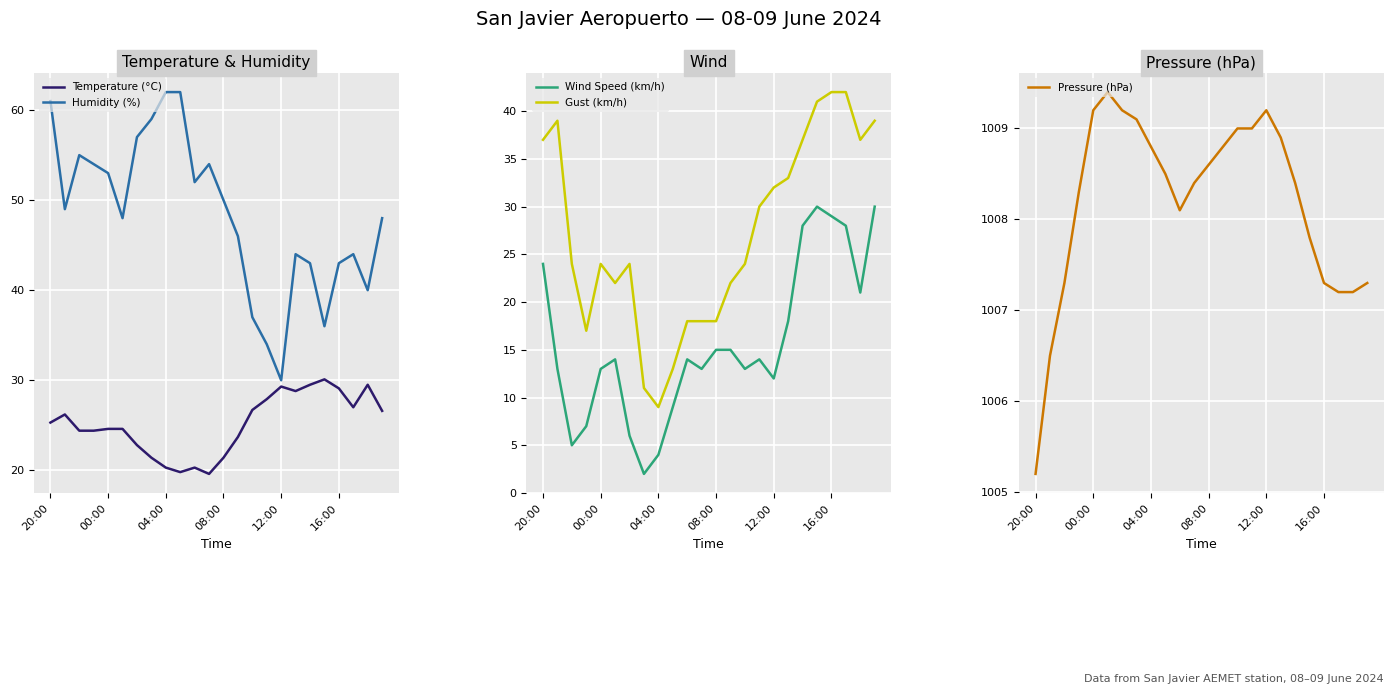

The value of Gust (km/h) at 08:00 is 8. True or false?

False